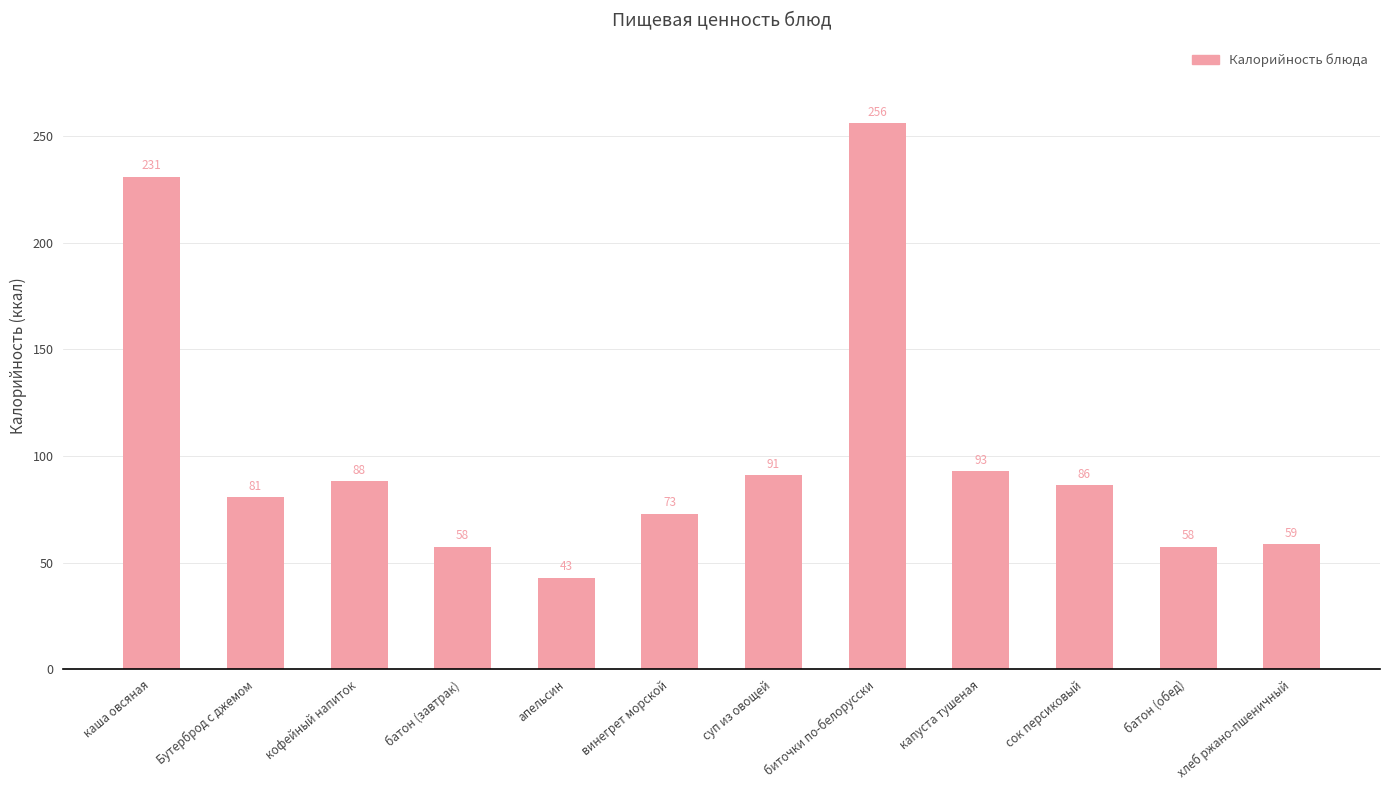

The chart shows a value of 80.8 at Бутерброд с джемом. True or false?

True